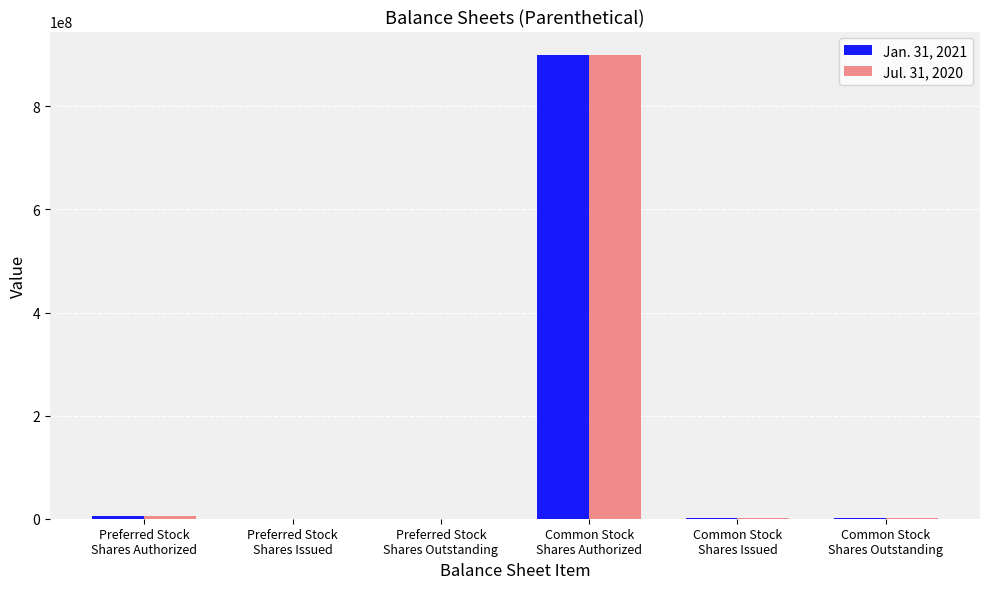

How many series are shown in this chart?

2